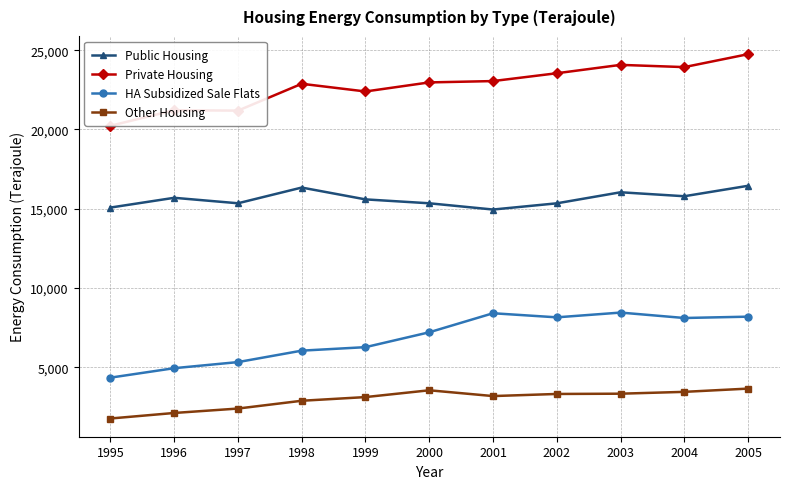

Is it true that Public Housing equals 15073 at 1995?

True